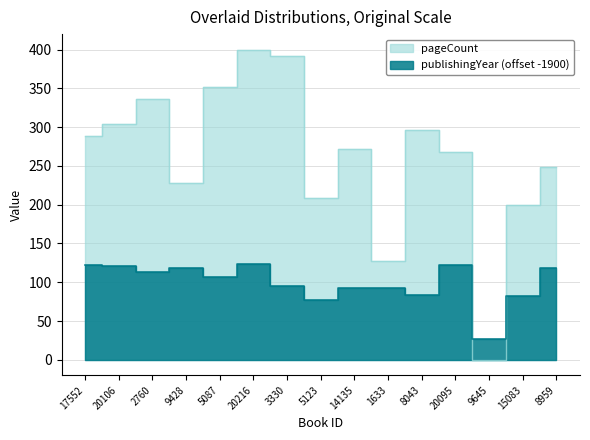

Reading right to left, what are all the values shown in this chart?

publishingYear: 8959=118	15083=82	9645=27	20095=122	8043=84	1633=92	14135=93	5123=77	3330=95	20216=123	5087=107	9428=119	2760=113	20106=121	17552=122
pageCount: 8959=248	15083=200	9645=0	20095=268	8043=296	1633=128	14135=272	5123=208	3330=392	20216=400	5087=352	9428=228	2760=336	20106=304	17552=288